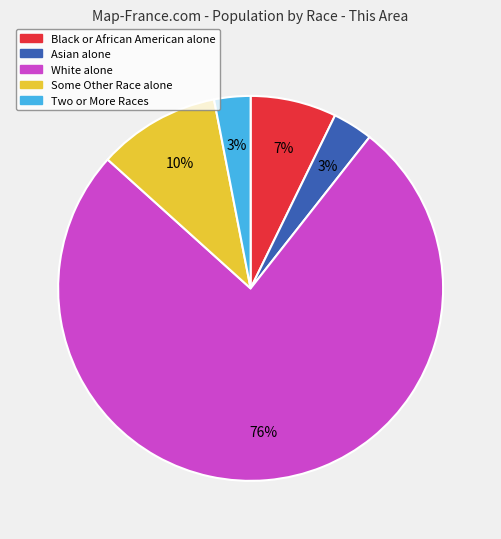

Do Black or African American alone and Asian alone together represent more than half of the pie?

No